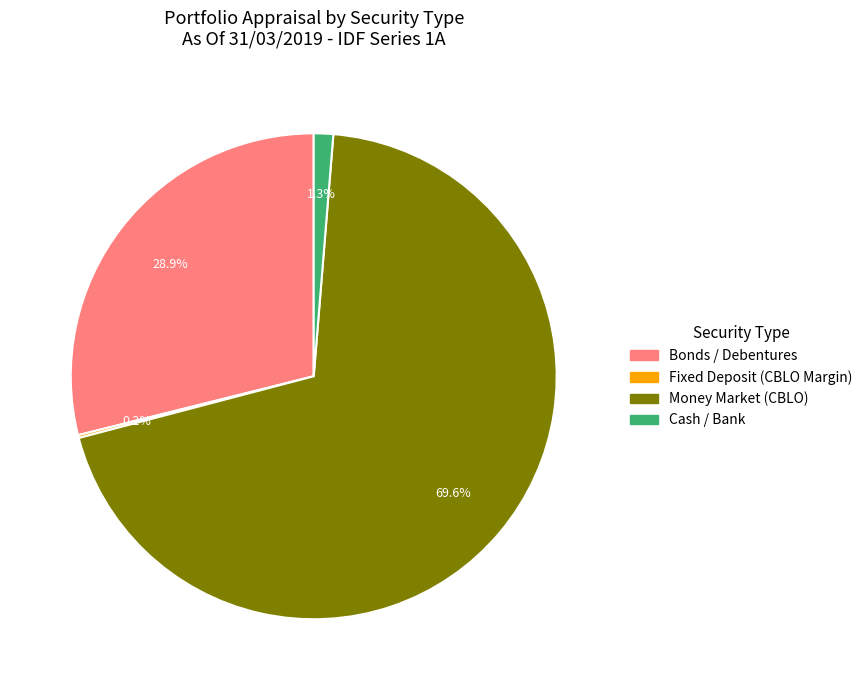

Does any single category account for the majority?

Yes